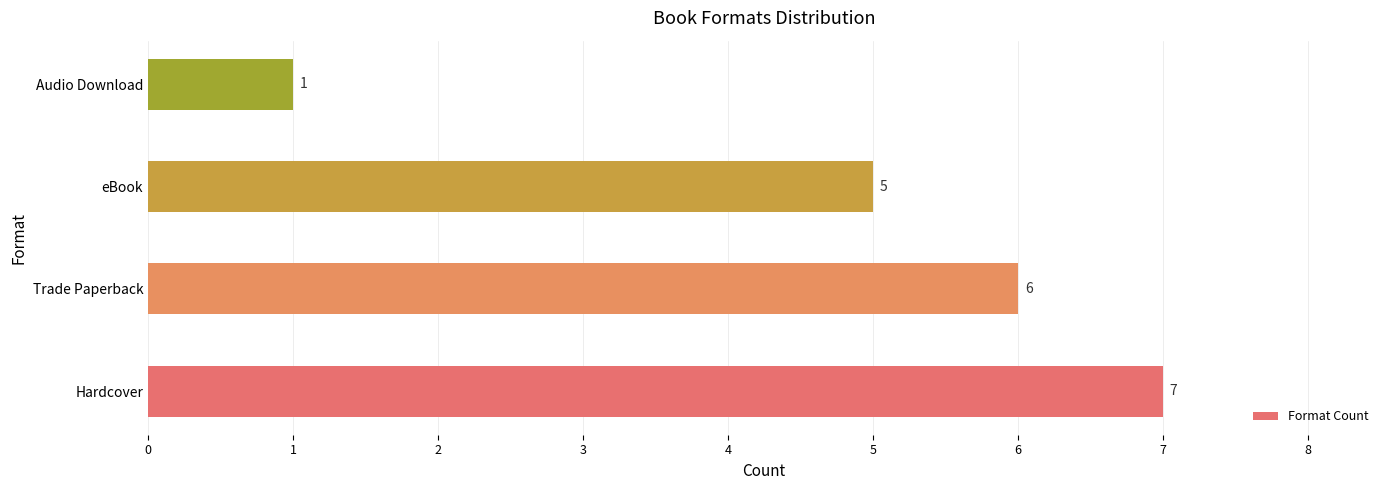

Reading top to bottom, list all the values displayed in this chart.

Audio Download=1	eBook=5	Trade Paperback=6	Hardcover=7